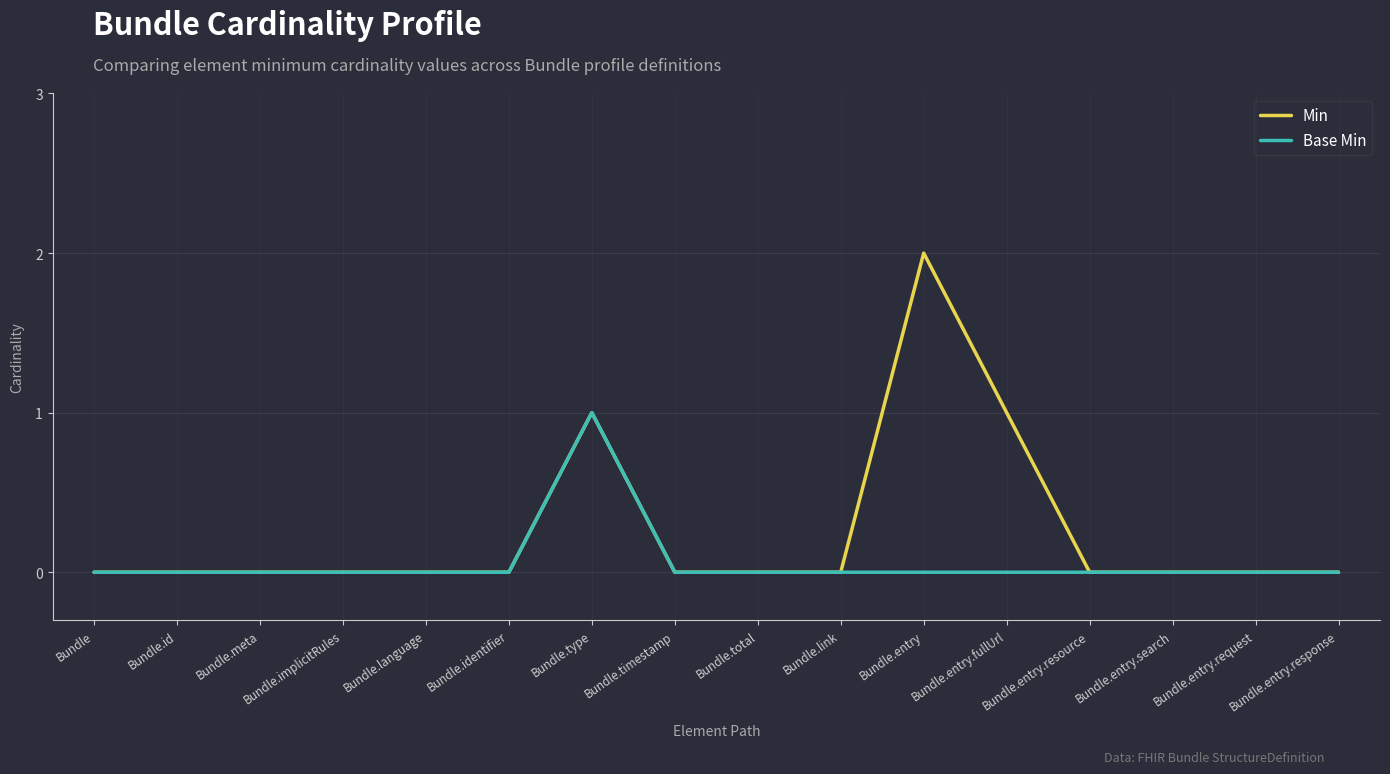

The value of Min at Bundle.meta is 0. True or false?

True